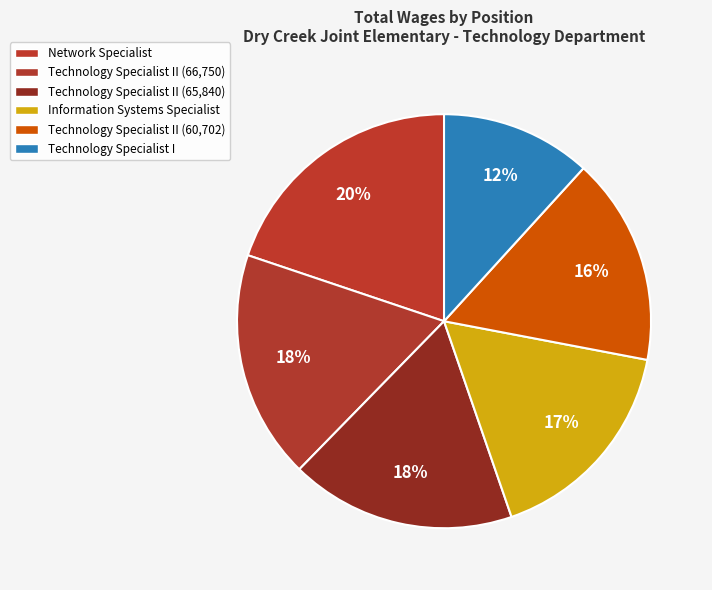

Does any single category account for the majority?

No